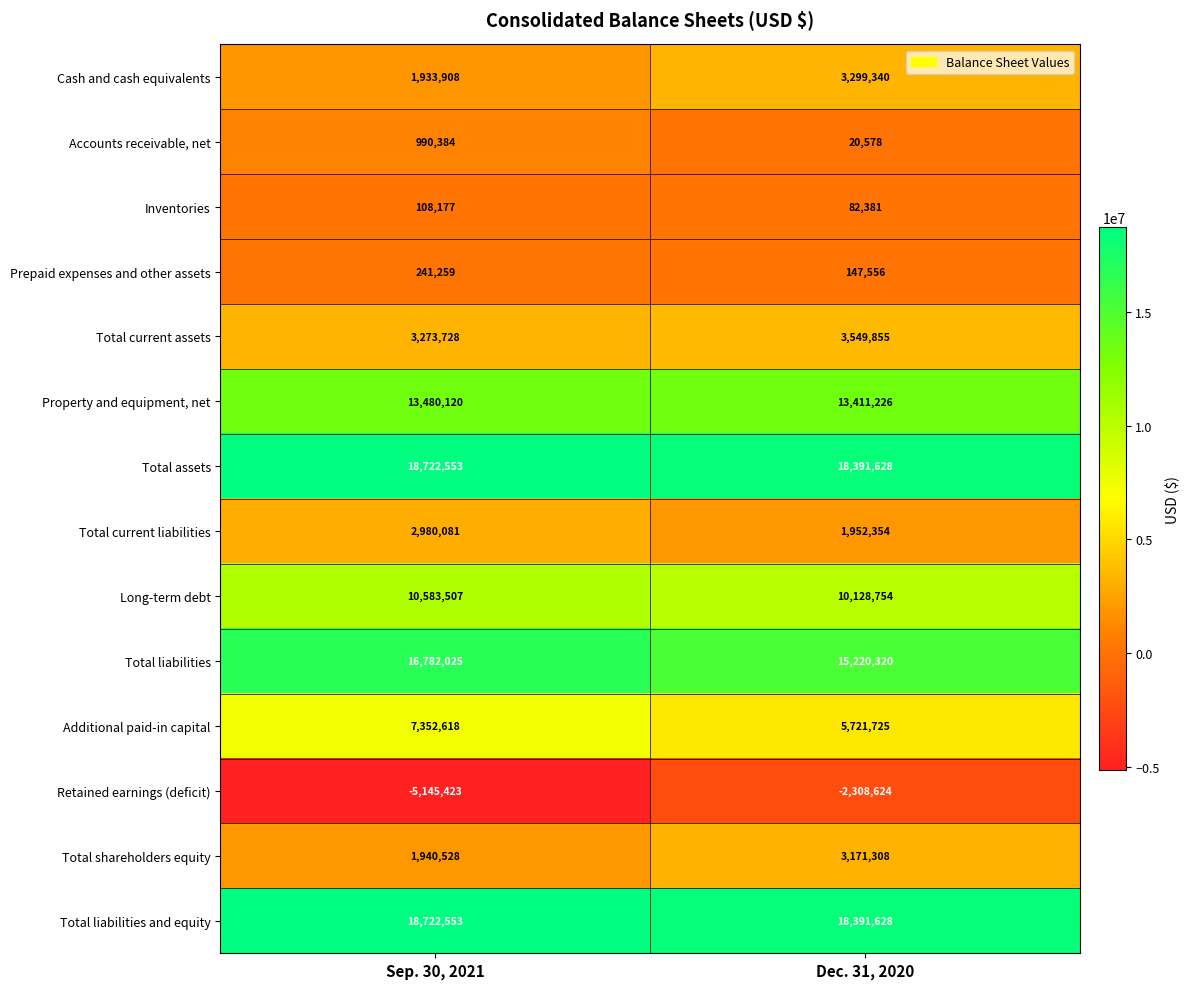

What is the approximate value of Additional paid-in capital at Dec. 31, 2020?

5721725